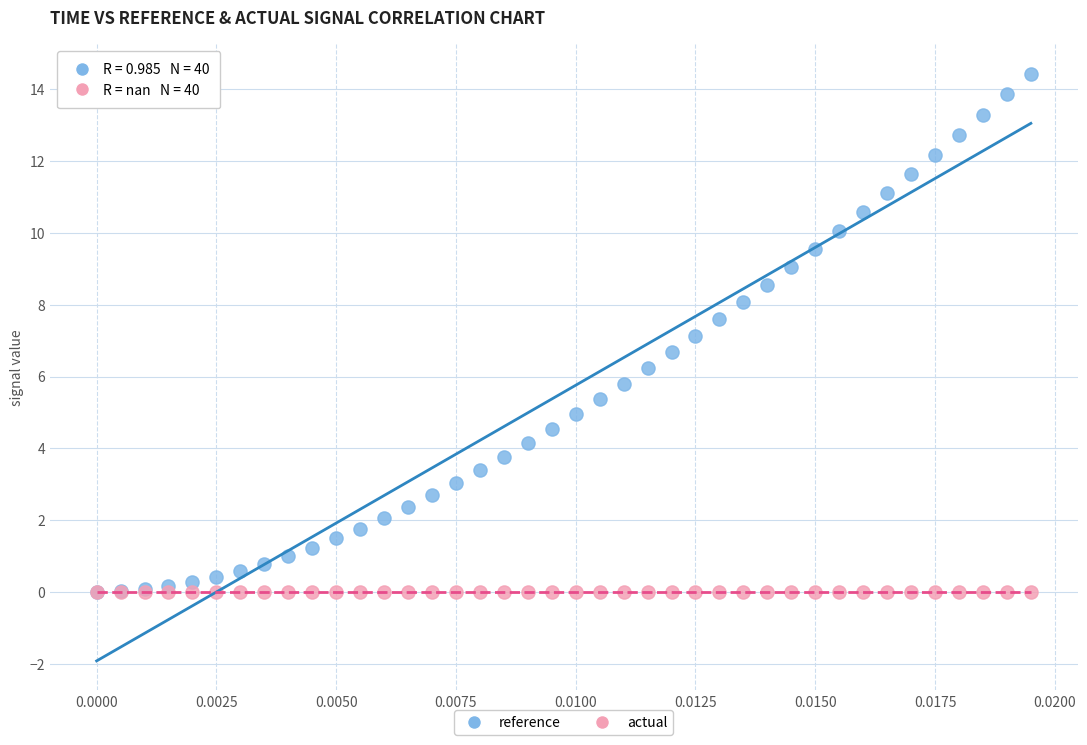

What are all the series names shown in the legend?

reference, actual